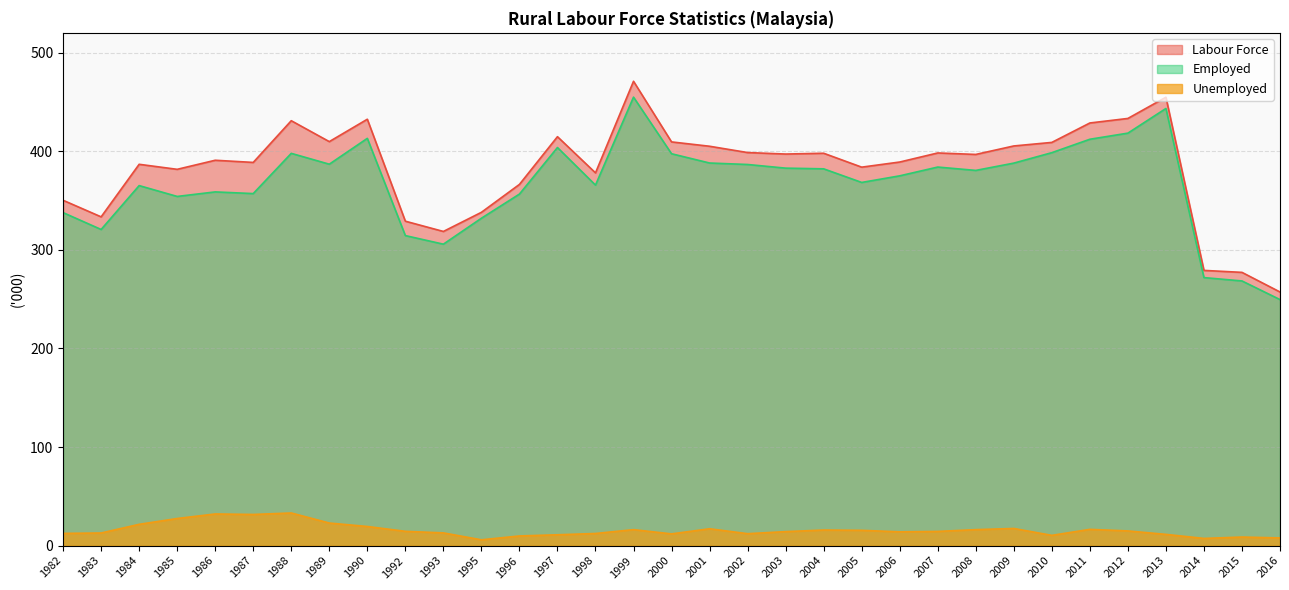

True or false: Labour Force has more than 2 interior local peaks.

True